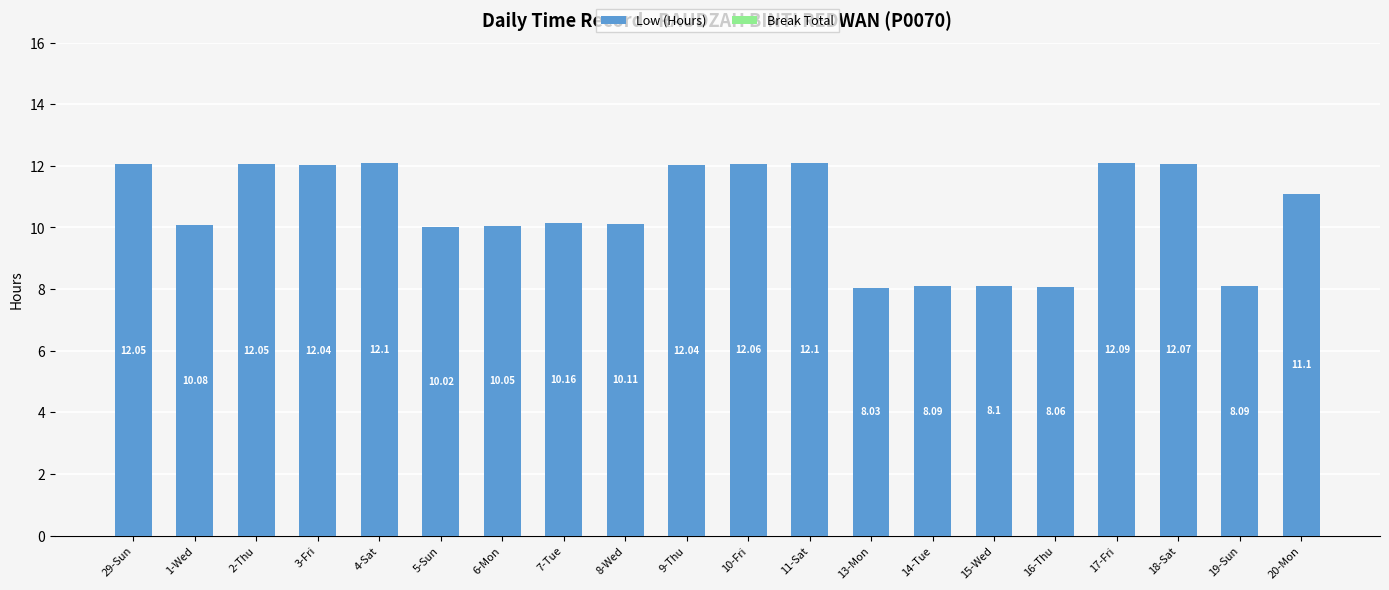

What is the difference between the maximum and minimum values?

4.1